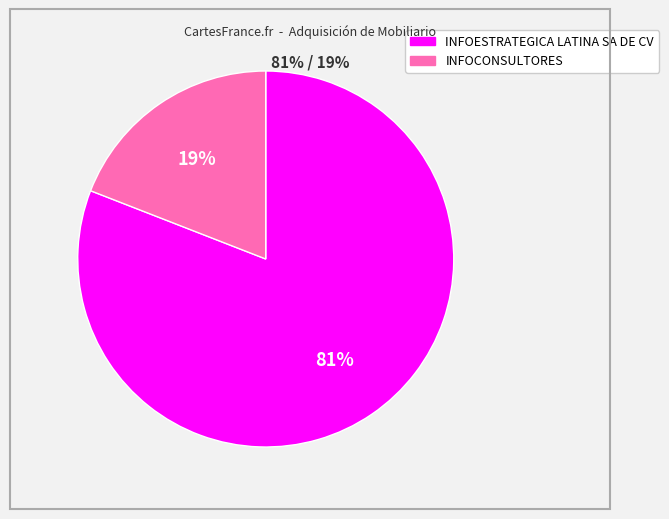

What is the largest slice in the pie chart?

INFOESTRATEGICA LATINA SA DE CV